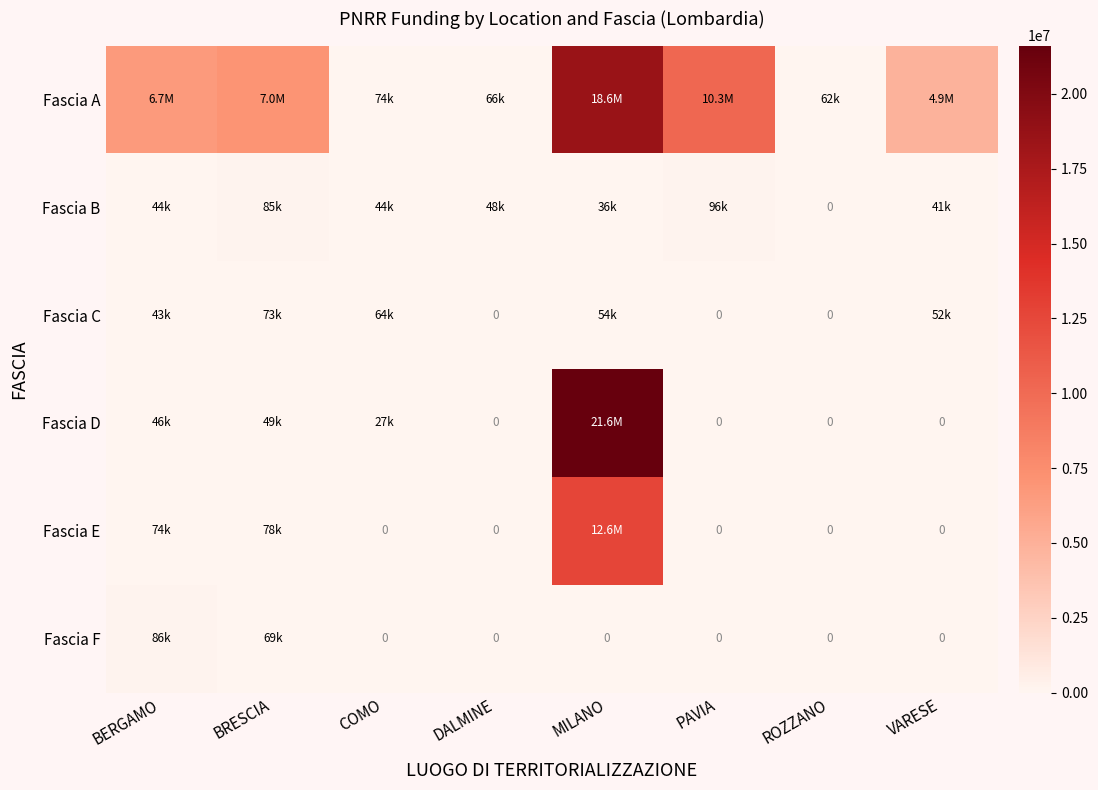

At which category is the sum across all series the highest?

MILANO